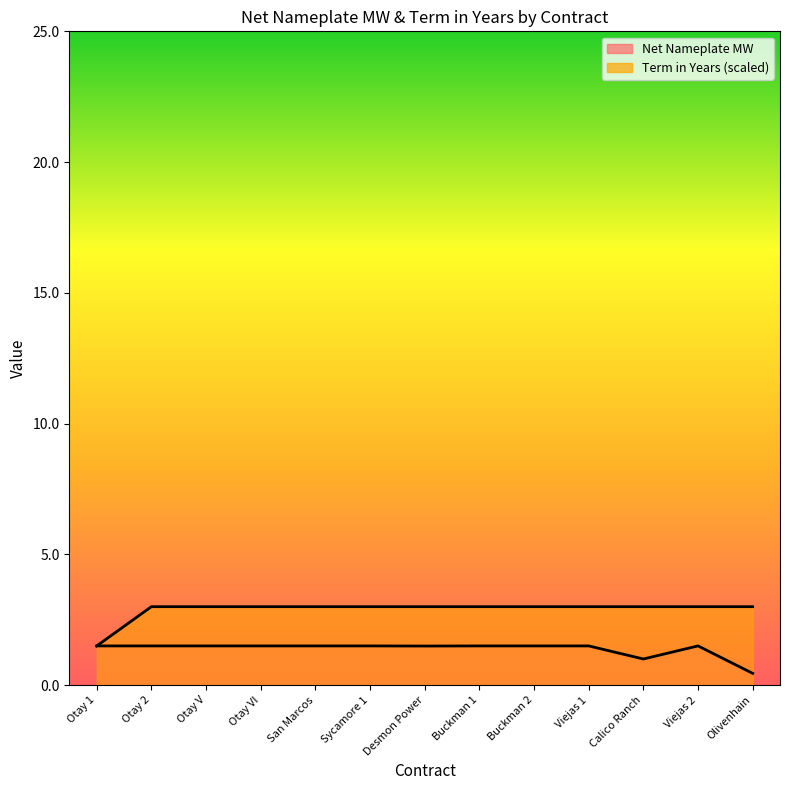

True or false: Term in Years and Net Nameplate MW cross at least once.

False